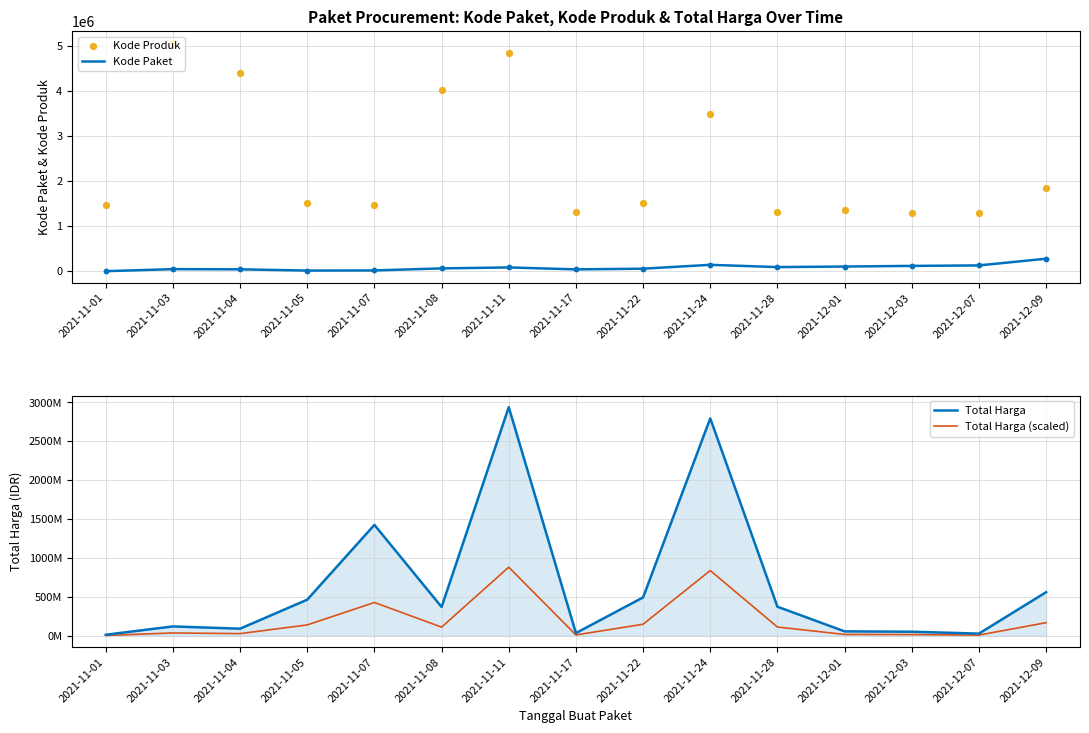

Is the value of Total Harga (scaled) at 2021-11-01 greater than the value of Kode Paket at 2021-11-03?

Yes